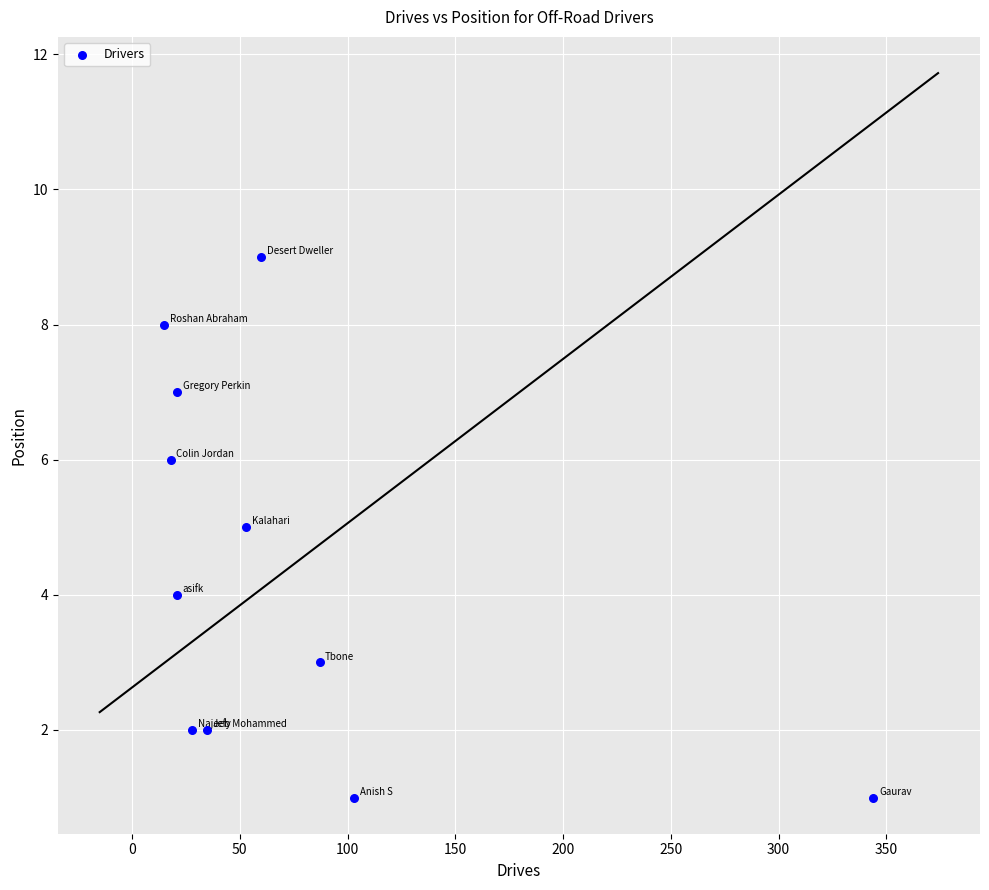

What is the average Y value?

4